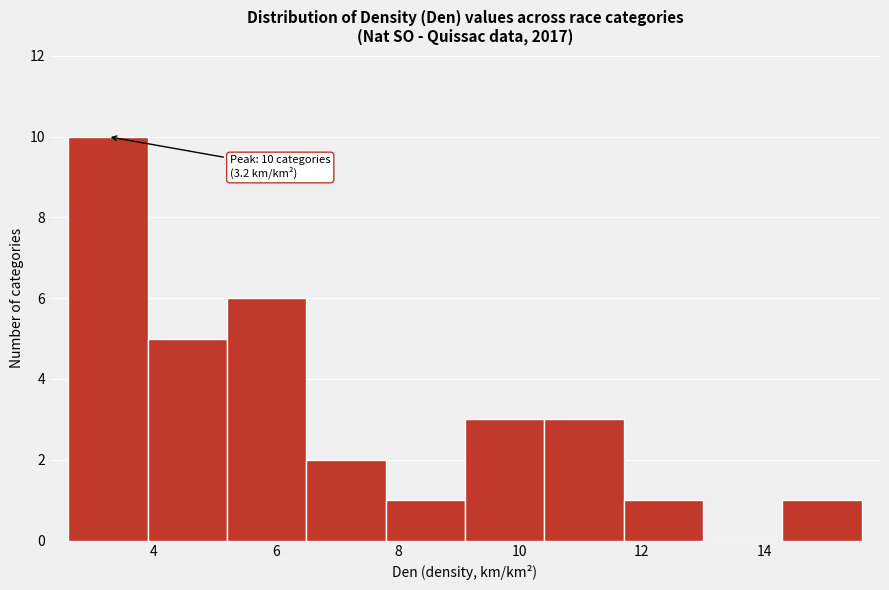

Which range on the x-axis has the tallest bar?

2.6 to 3.9